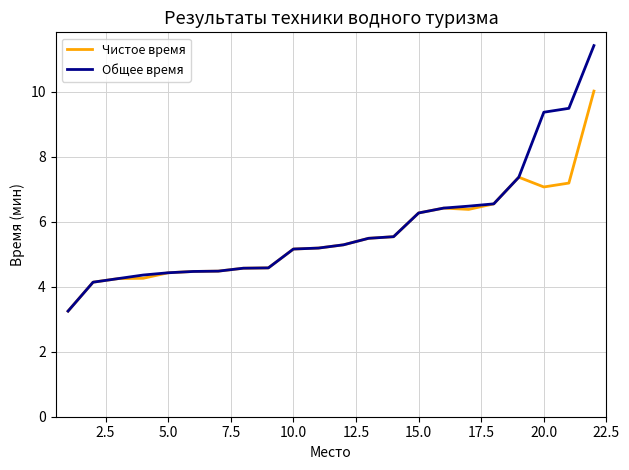

What is the greatest value displayed?

11.4